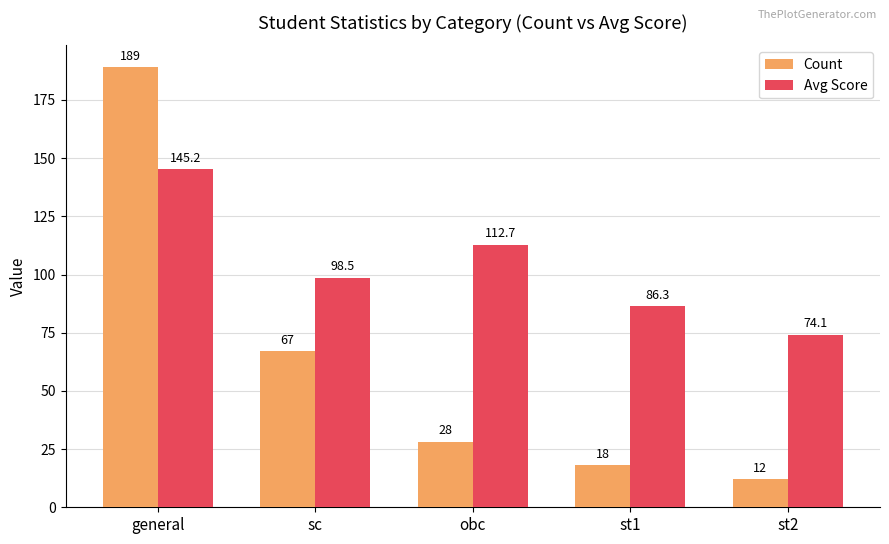

What are all the series names shown in the legend?

Count, Avg Score